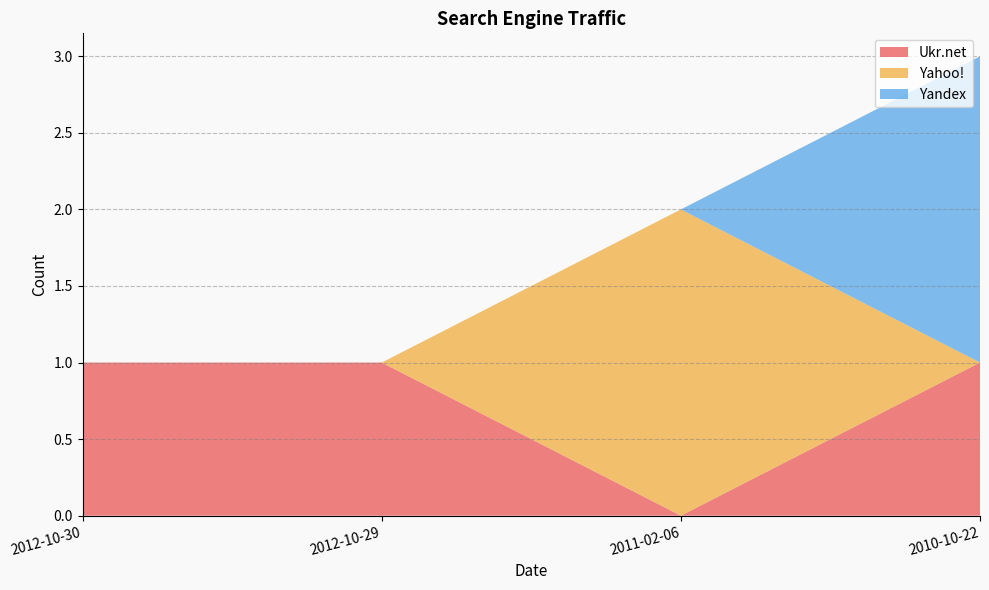

Reading right to left, what are all the values shown in this chart?

Ukr.net: 2010-10-22=1	2011-02-06=0	2012-10-29=1	2012-10-30=1
Yahoo!: 2010-10-22=0	2011-02-06=2	2012-10-29=0	2012-10-30=0
Yandex: 2010-10-22=2	2011-02-06=0	2012-10-29=0	2012-10-30=0